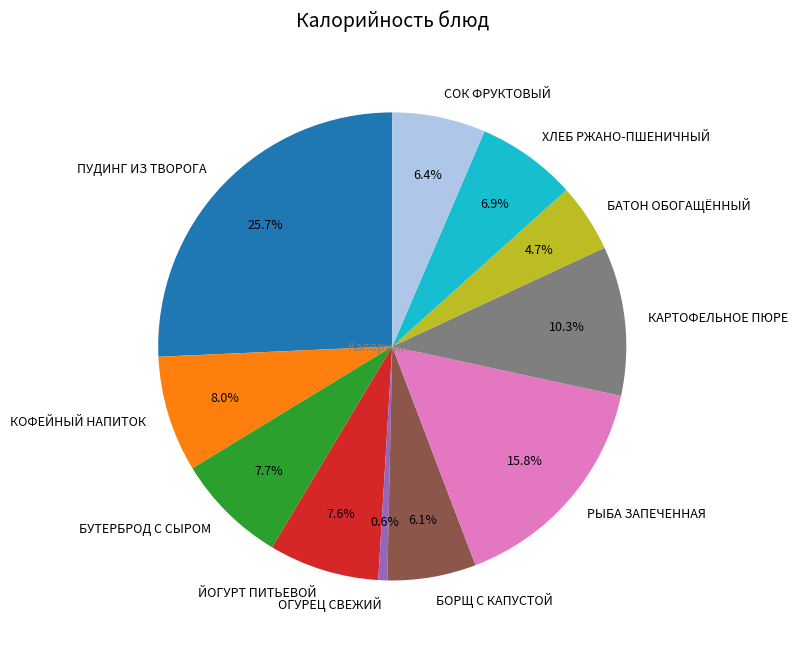

What is the total percentage of БУТЕРБРОД С СЫРОМ and РЫБА ЗАПЕЧЕННАЯ?

23.5%